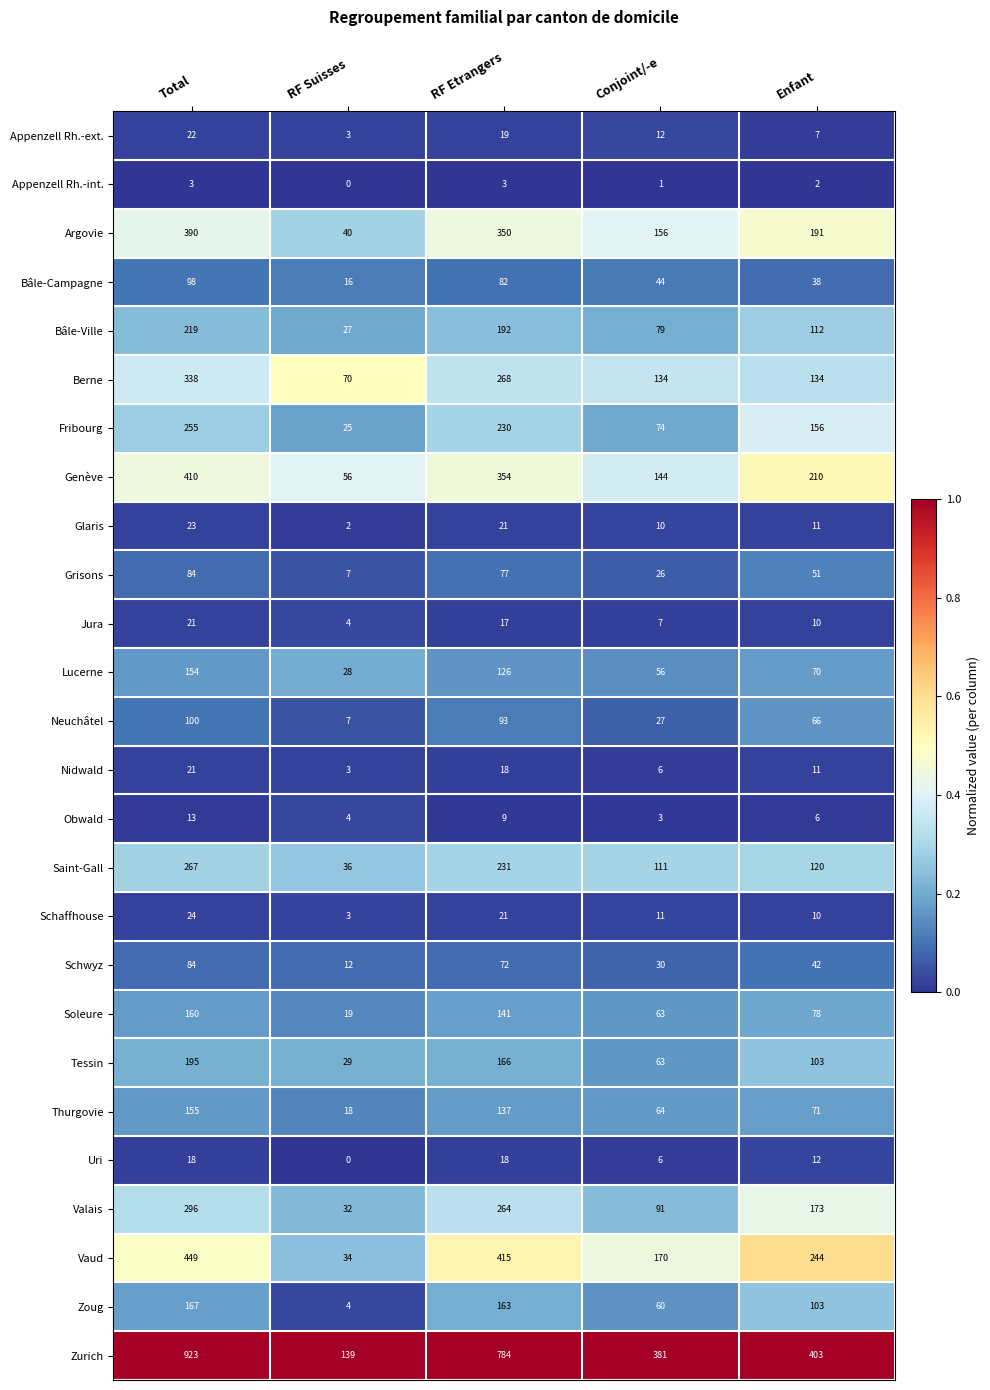

At which label is Argovie closest to 215?

Enfant